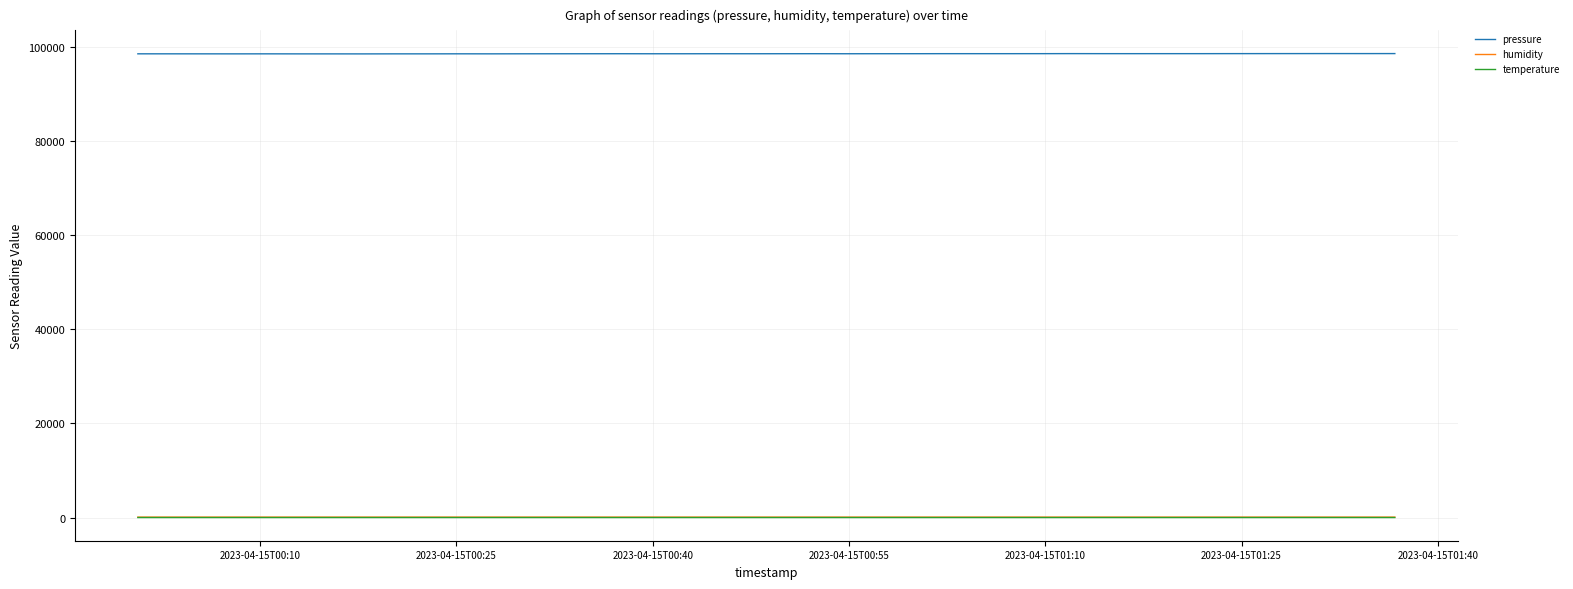

What is the greatest value displayed?

98536.5